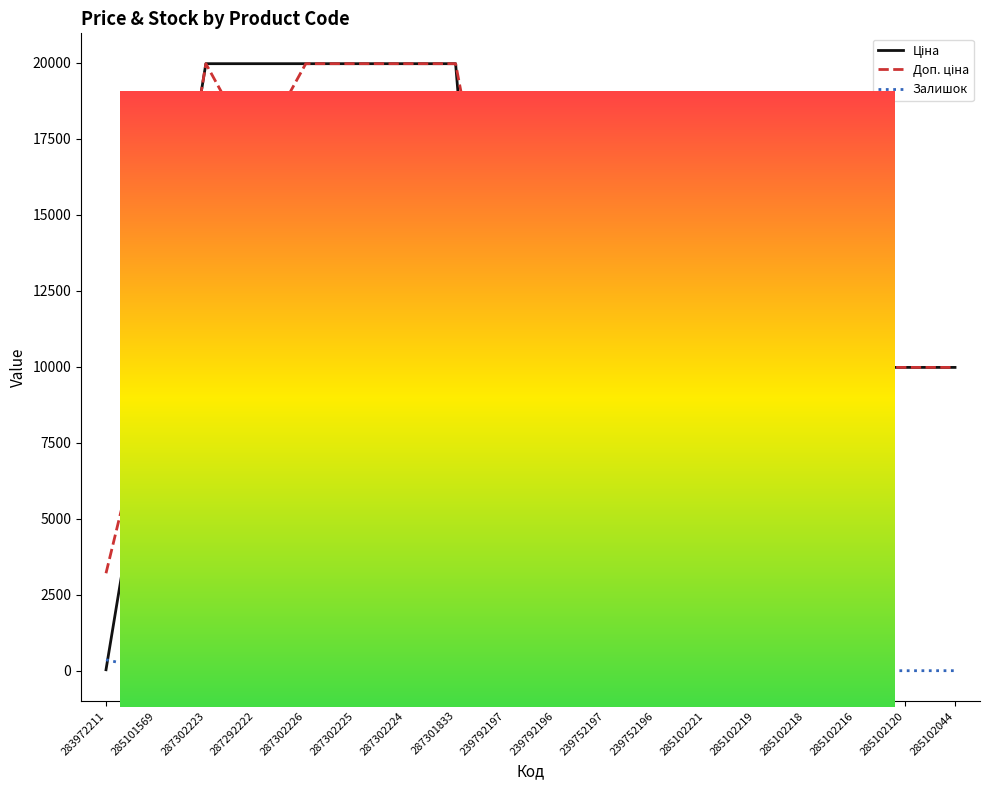

What position from the left is 239752196?

12